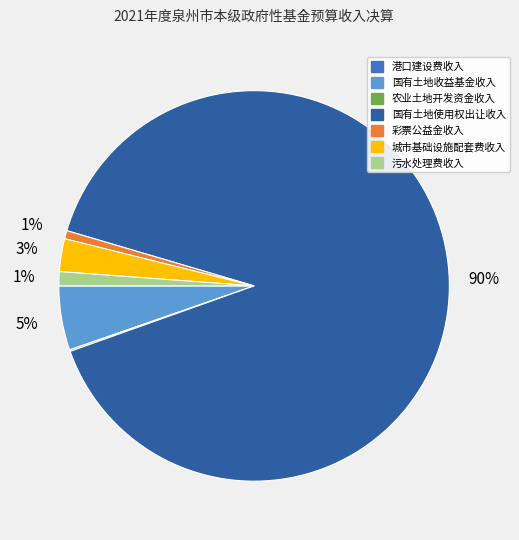

Between 彩票公益金收入 and 国有土地收益基金收入, which is larger?

国有土地收益基金收入